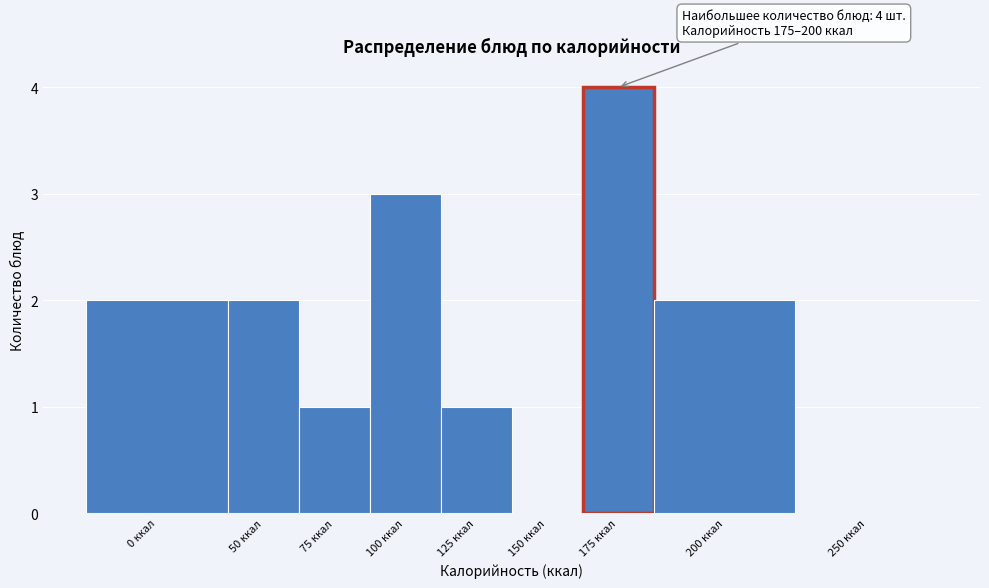

Reading left to right, list all the values displayed in this chart.

0 ккал=2	50 ккал=2	75 ккал=1	100 ккал=3	125 ккал=1	150 ккал=0	175 ккал=4	200 ккал=2	250 ккал=0